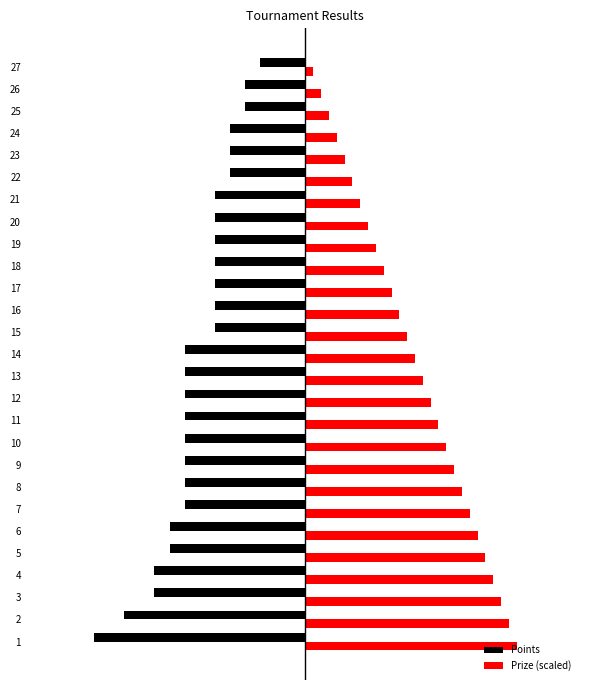

Reading left to right, what are all the values shown in this chart?

Points: -14.0	-12.0	-10.0	-10.0	-9.0	-9.0	-8.0	-8.0	-8.0	-8.0	-8.0	-8.0	-8.0	-8.0	-6.0	-6.0	-6.0	-6.0	-6.0	-6.0	-6.0	-5.0	-5.0	-5.0	-4.0	-4.0	-3.0
Prize (scaled): 14.0	13.5	13.0	12.4	11.9	11.4	10.9	10.4	9.9	9.3	8.8	8.3	7.8	7.3	6.7	6.2	5.7	5.2	4.7	4.2	3.6	3.1	2.6	2.1	1.6	1.1	0.5